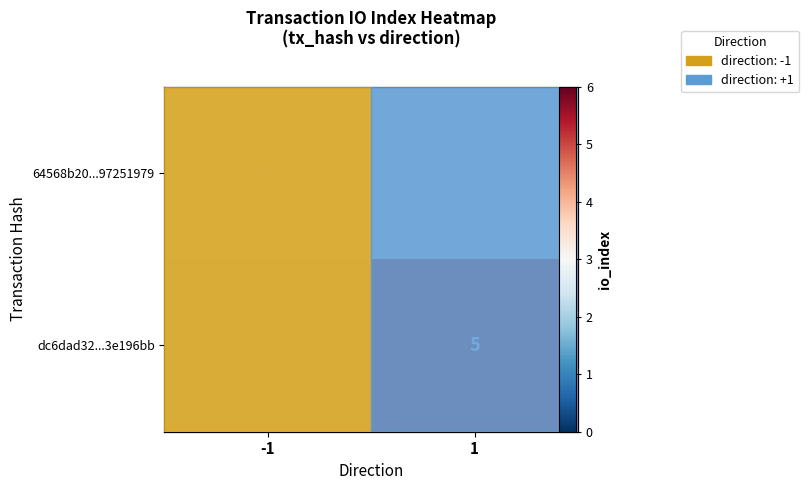

Which series has the widest spread of values?

64568b20...97251979